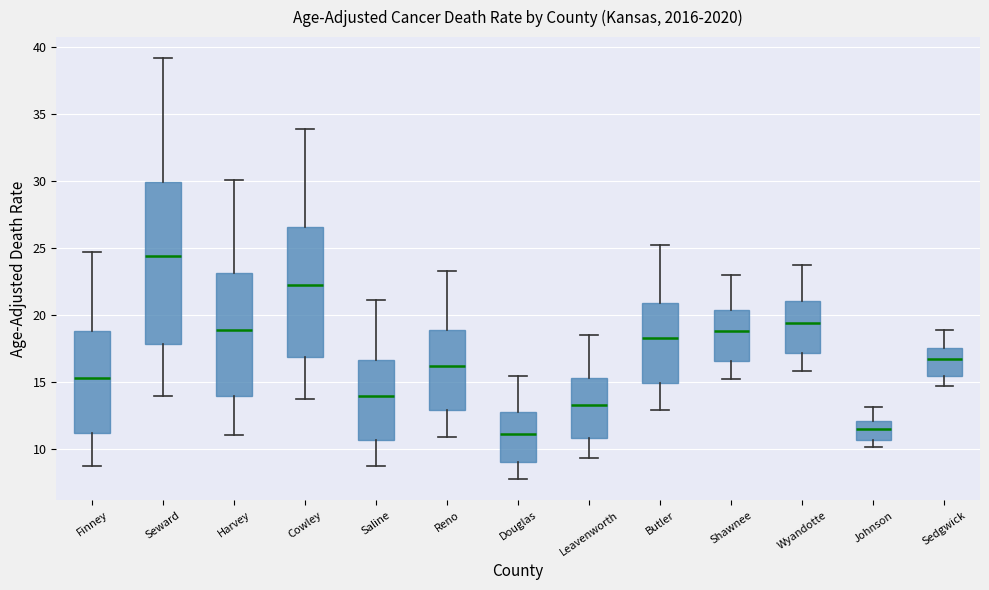

Reading left to right, read every box against the y-axis: the position of its median line, the range the box covers, and the ends of its whiskers. The values are not printed on the chart, so give them approximately, as read against the axis.

Finney: median 15.5, box 11.0 to 19.0, whiskers 8.5 to 24.5
Seward: median 24.5, box 18.0 to 30.0, whiskers 14.0 to 39.0
Harvey: median 19.0, box 14.0 to 23.0, whiskers 11.0 to 30.0
Cowley: median 22.0, box 17.0 to 26.5, whiskers 13.5 to 34.0
Saline: median 14.0, box 10.5 to 16.5, whiskers 8.5 to 21.0
Reno: median 16.0, box 13.0 to 19.0, whiskers 11.0 to 23.5
Douglas: median 11.0, box 9.0 to 12.5, whiskers 7.5 to 15.5
Leavenworth: median 13.5, box 11.0 to 15.5, whiskers 9.5 to 18.5
Butler: median 18.5, box 15.0 to 21.0, whiskers 13.0 to 25.0
Shawnee: median 19.0, box 16.5 to 20.5, whiskers 15.0 to 23.0
Wyandotte: median 19.5, box 17.0 to 21.0, whiskers 16.0 to 23.5
Johnson: median 11.5, box 10.5 to 12.0, whiskers 10.0 to 13.0
Sedgwick: median 16.5, box 15.5 to 17.5, whiskers 14.5 to 19.0